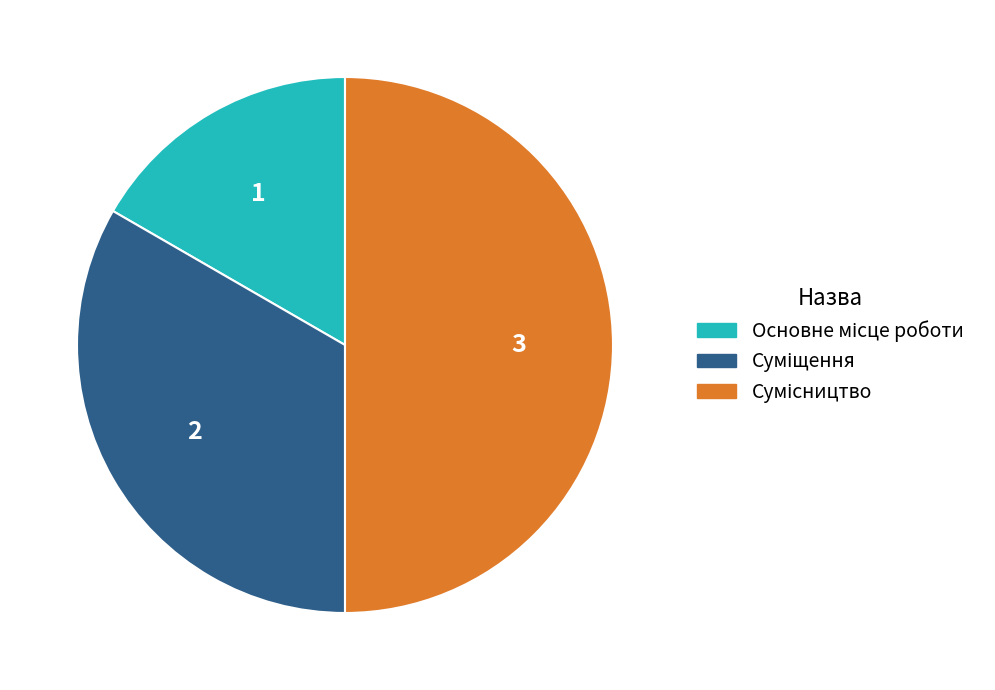

Does Суміщення account for over 50% of the chart?

No